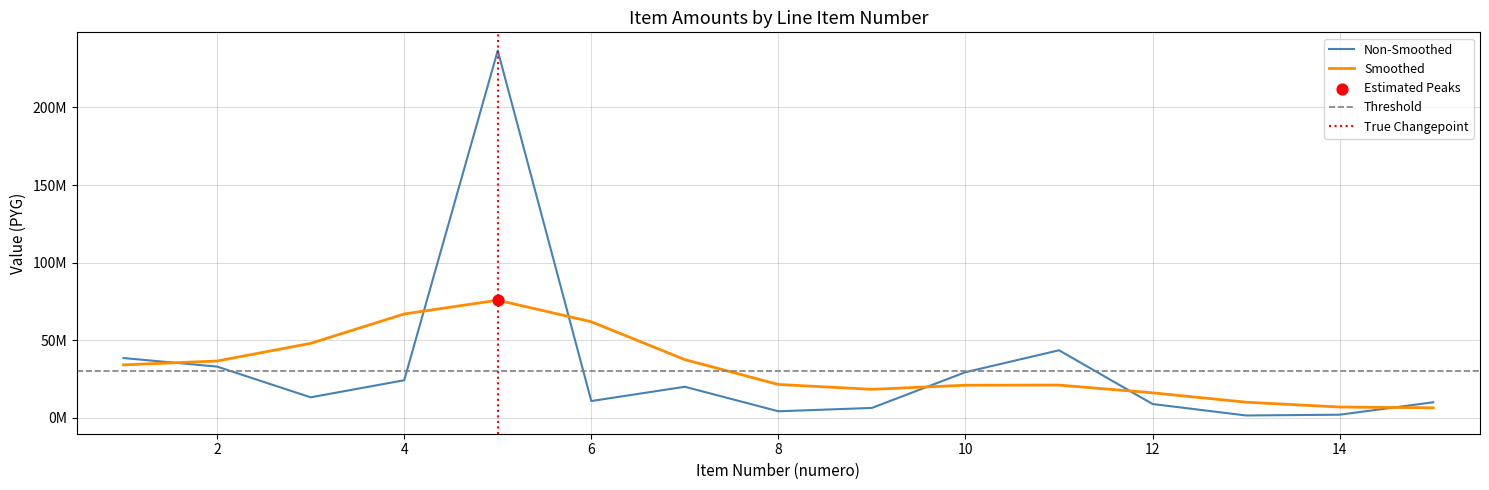

Between 3 and 10, which is larger?

10